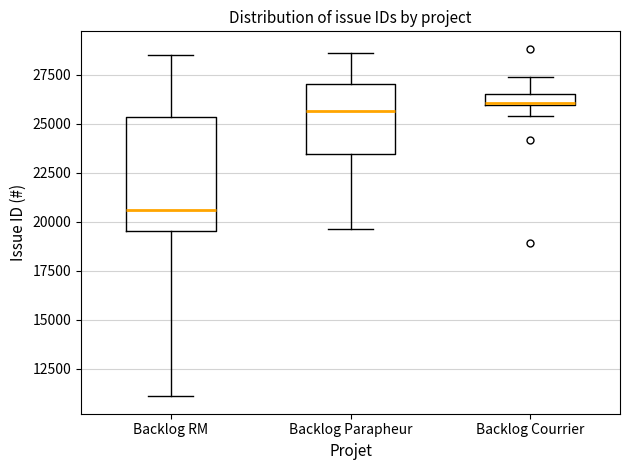

Where is the upper edge of the box for Backlog Courrier on the y-axis? The values are not printed on the chart, so give them approximately, as read against the axis.

26500